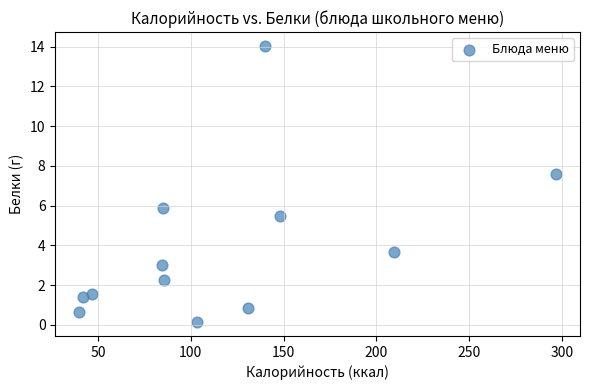

What is the range of Y values (max minus min)?

13.9